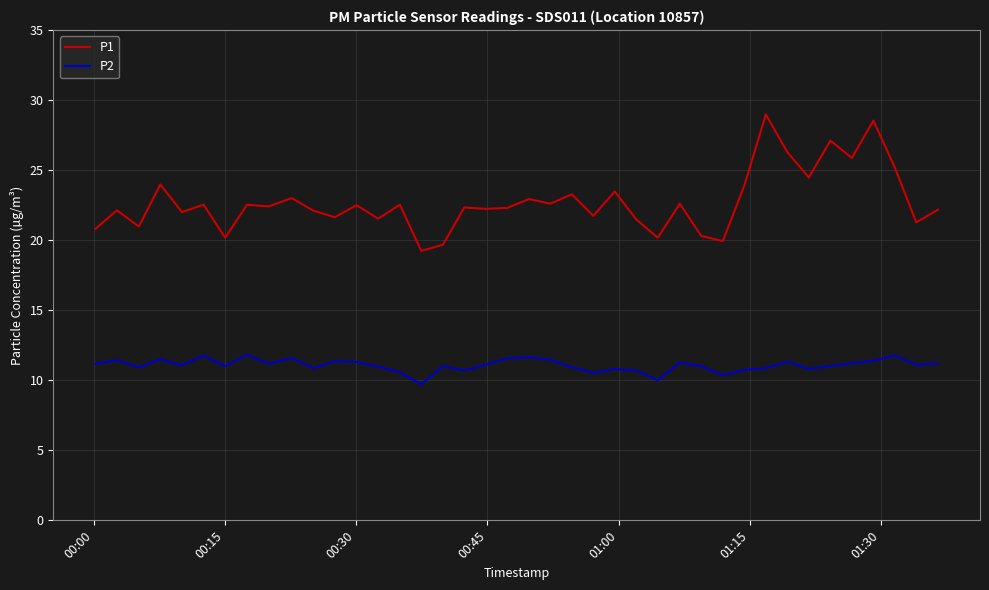

What is the average value of the P2 series?

11.1